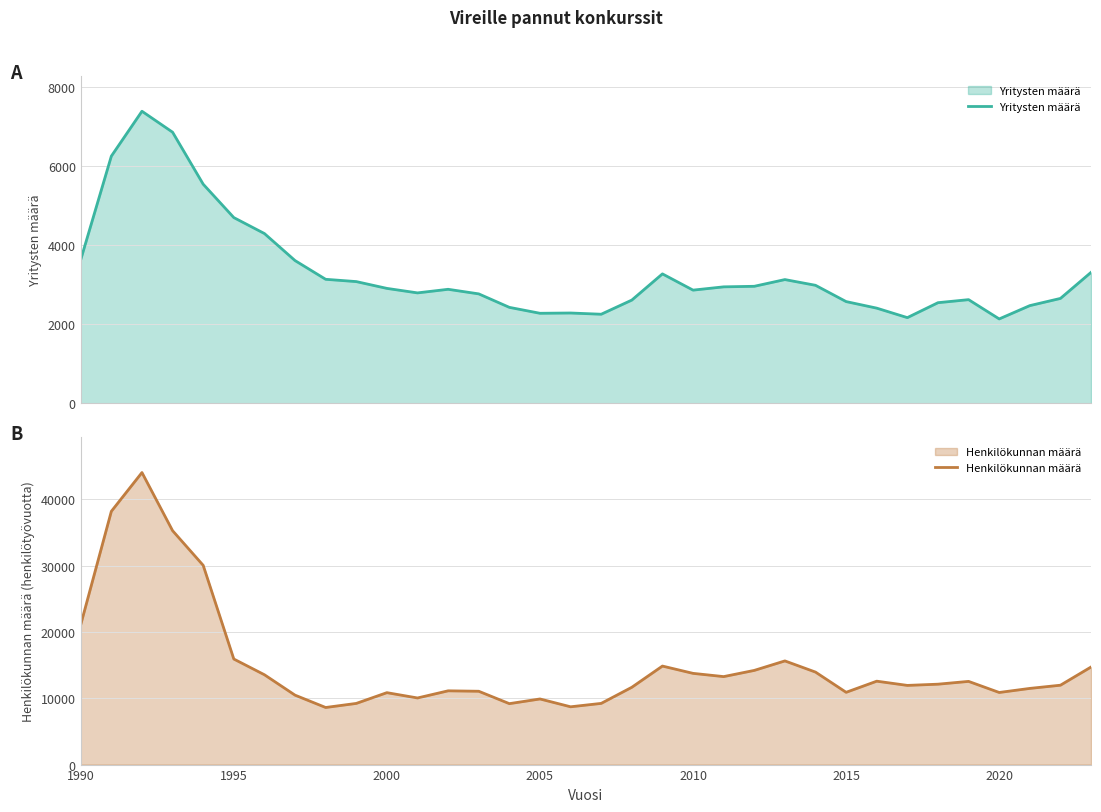

What is the lowest value of the Henkilökunnan määrä series?

8612